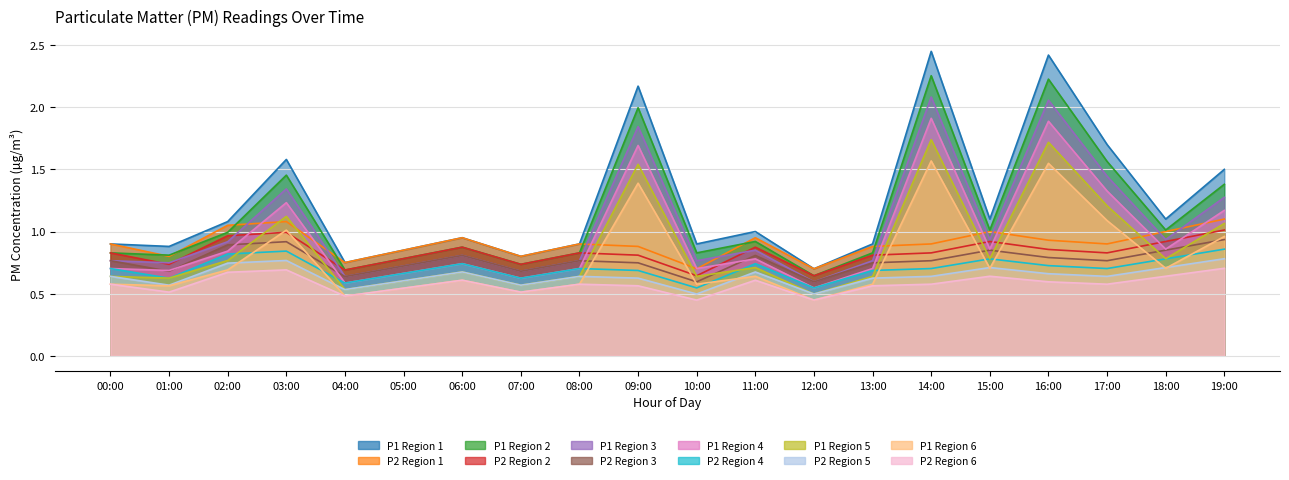

Is the value of P2 at 04:00 greater than the value of P1 at 18:00?

No